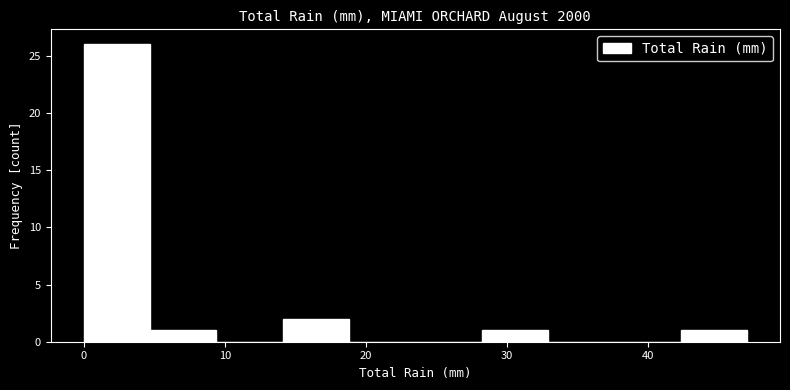

How tall is the bar that spans 42.3 to 47.0 on the x-axis? Neither the bar edges nor the heights are printed on the chart, so give them approximately, as read against the axes.

1